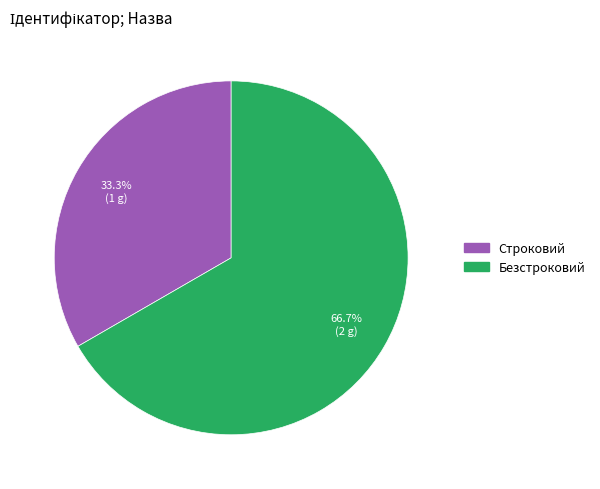

Which slice is the smallest?

Строковий